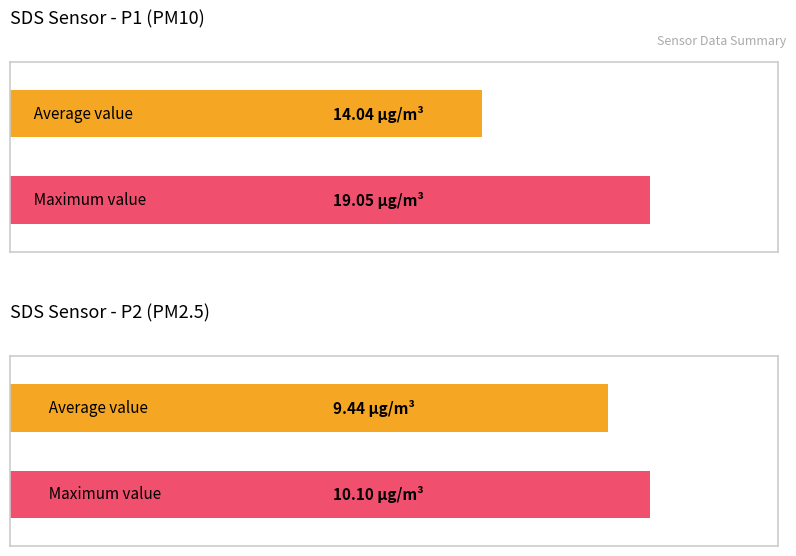

Are the bars grouped side by side (vs. stacked)?

Yes